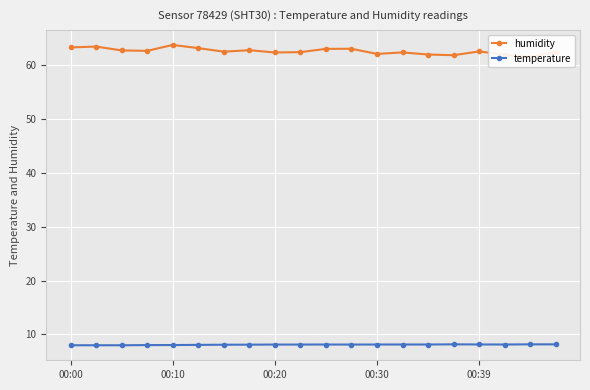

True or false: temperature has a value of 8.1 at 10.

True